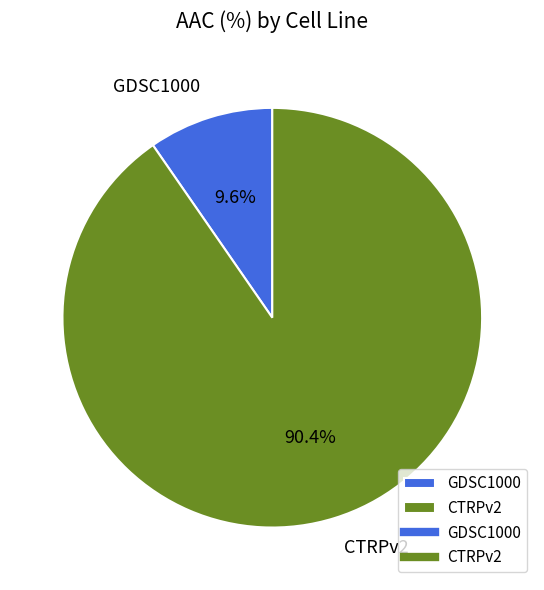

What is the majority slice?

CTRPv2